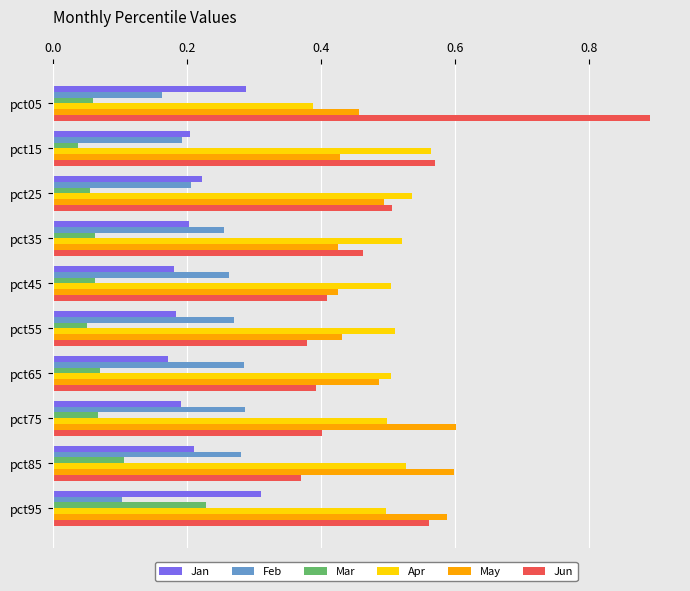

How many Feb values are between 0 and 1?

10